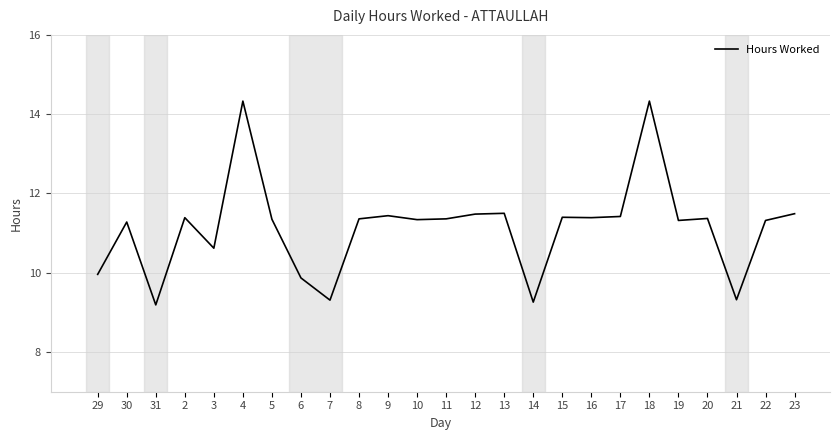

What is the change in value from 7 to 12?

+2.2